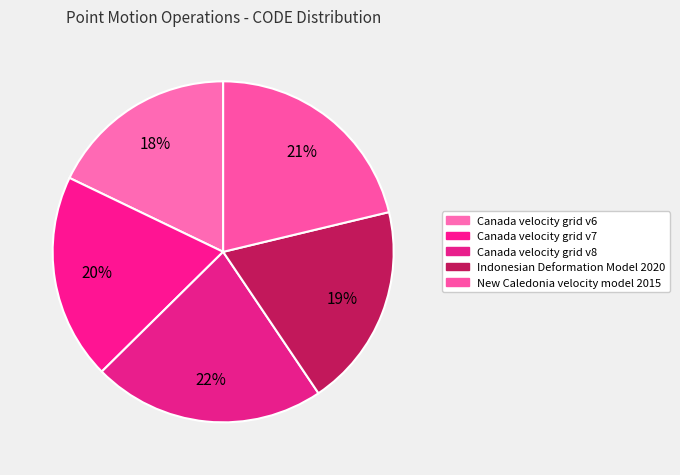

Which has a higher value, Indonesian Deformation Model 2020 or Canada velocity grid v6?

Indonesian Deformation Model 2020